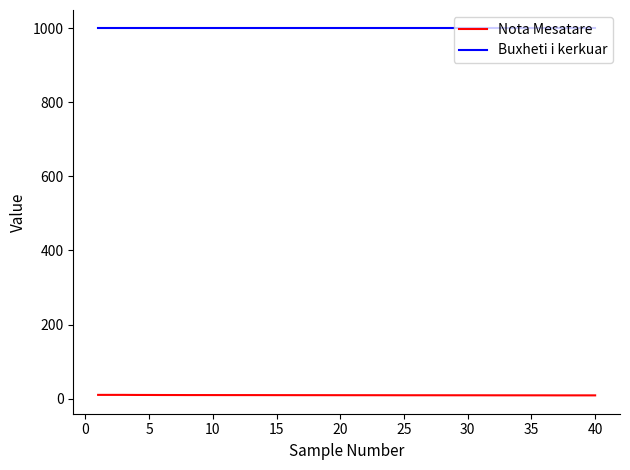

Which series has the largest total across all categories?

Buxheti i kerkuar